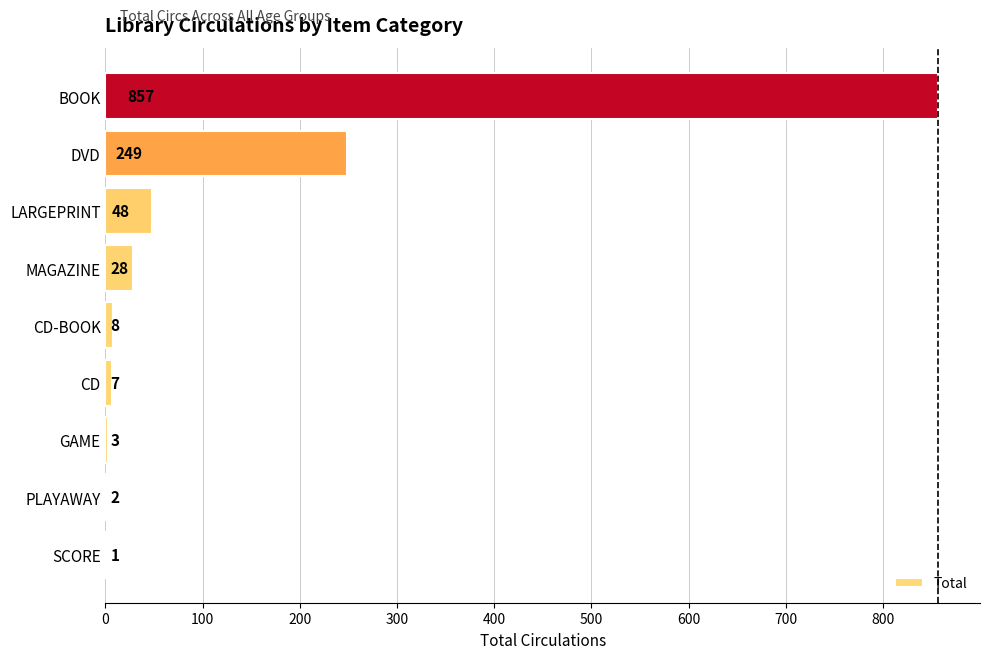

What is the ratio of the value at BOOK to the value at PLAYAWAY?

428.5